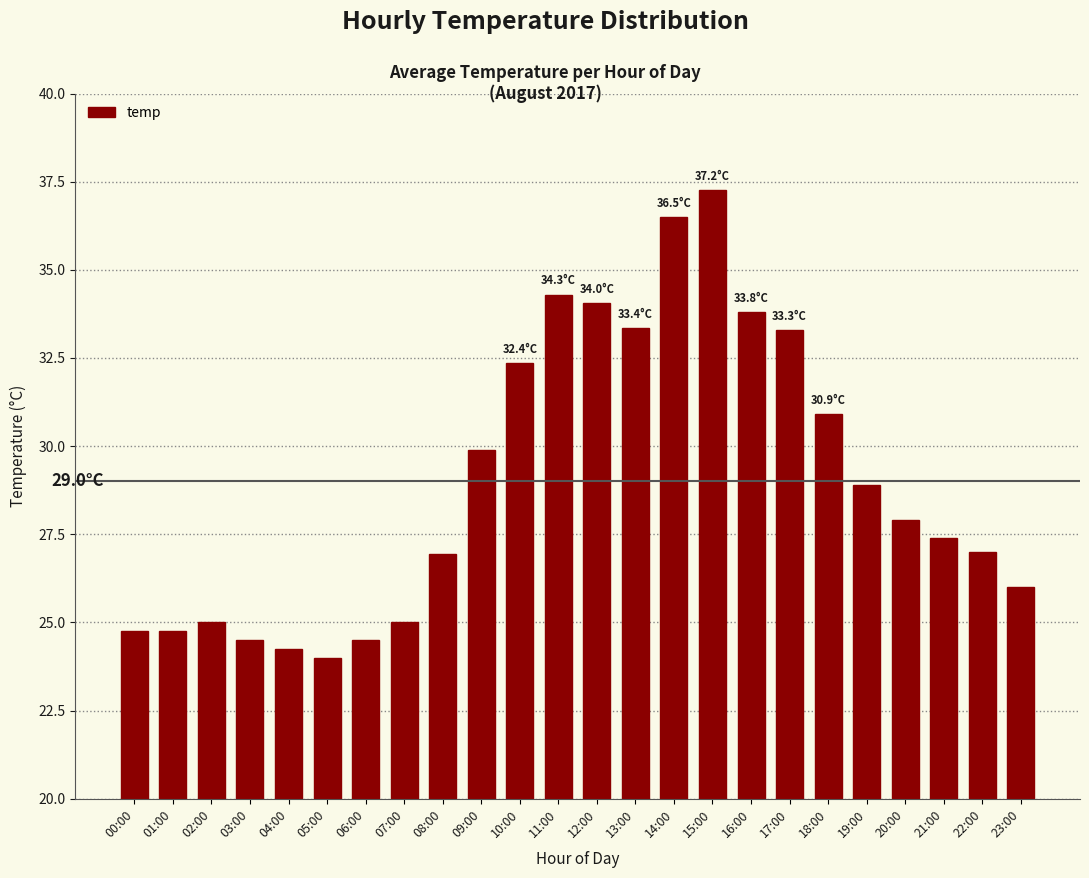

True or false: the data shows 32.4 at 10:00.

True